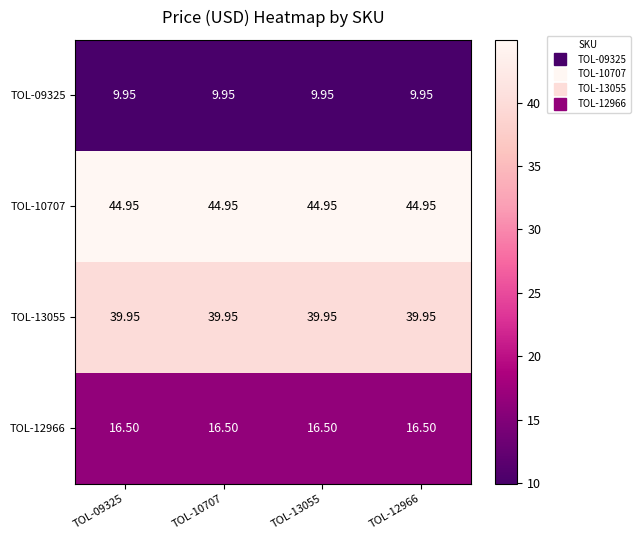

Is the value of TOL-10707 at TOL-12966 greater than the value of TOL-09325 at TOL-12966?

Yes